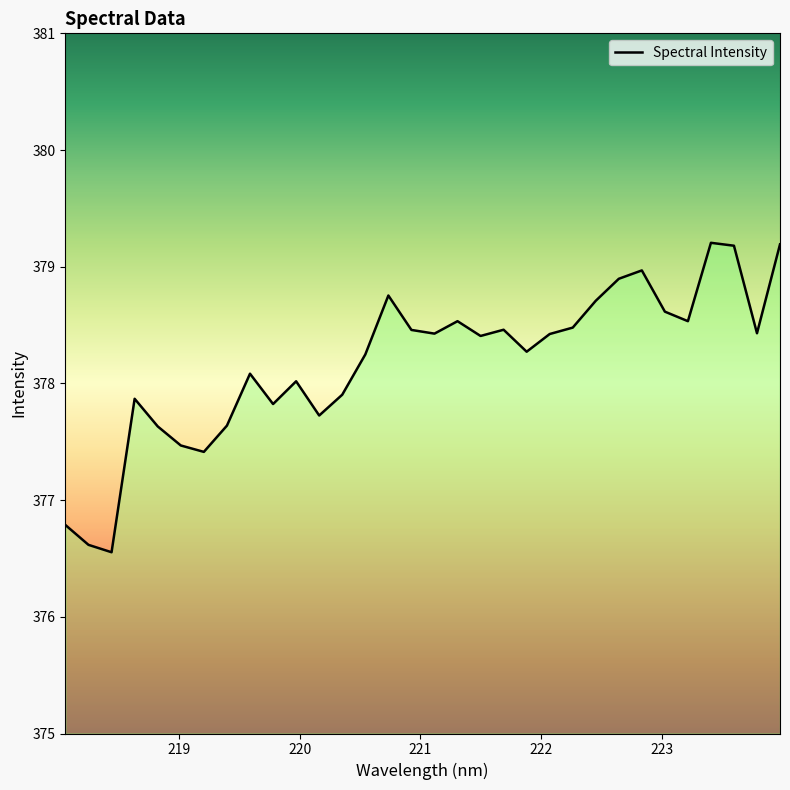

What is the minimum value shown in the chart?

376.6